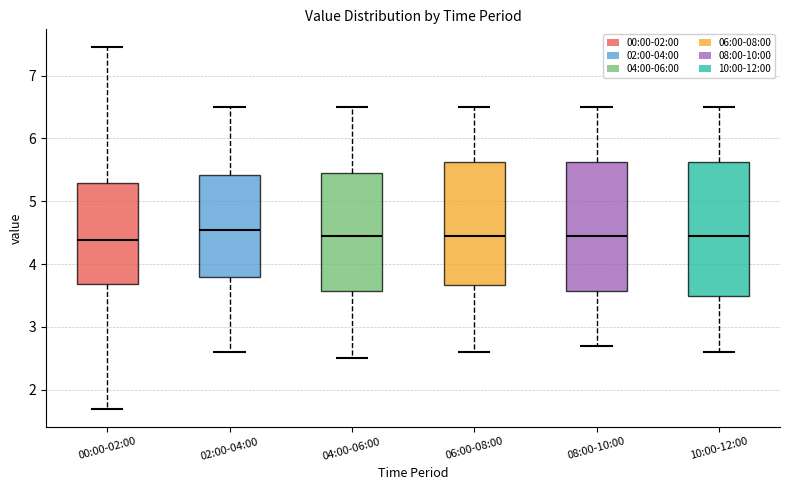

Reading left to right, read every box against the y-axis: the position of its median line, the range the box covers, and the ends of its whiskers. The values are not printed on the chart, so give them approximately, as read against the axis.

00:00-02:00: median 4.4, box 3.7 to 5.3, whiskers 1.7 to 7.5
02:00-04:00: median 4.6, box 3.8 to 5.4, whiskers 2.6 to 6.5
04:00-06:00: median 4.5, box 3.6 to 5.5, whiskers 2.5 to 6.5
06:00-08:00: median 4.5, box 3.7 to 5.6, whiskers 2.6 to 6.5
08:00-10:00: median 4.5, box 3.6 to 5.6, whiskers 2.7 to 6.5
10:00-12:00: median 4.5, box 3.5 to 5.6, whiskers 2.6 to 6.5